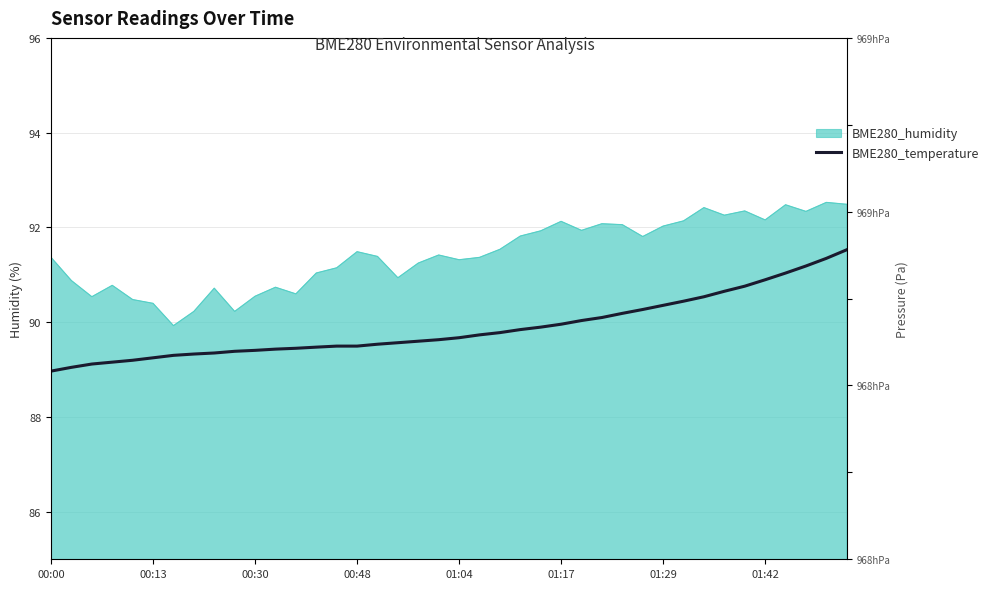

What is the sum of the values at 27 and 22?

179.9